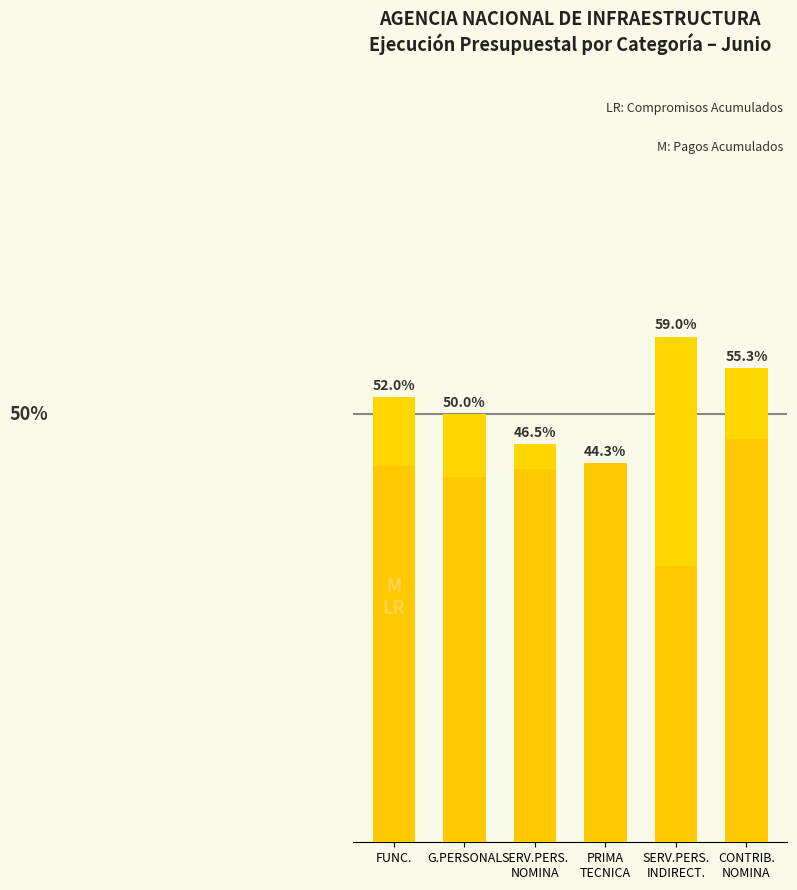

At which label is COMPROMISOS ACUMULADOS closest to 51?

G.PERSONAL